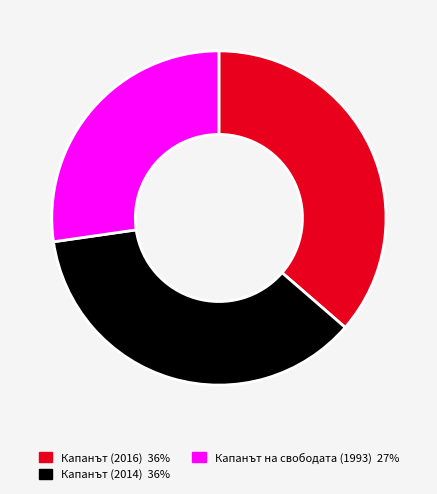

What is the ratio of the value at Капанът (2016) to the value at Капанът (2014)?

1.0